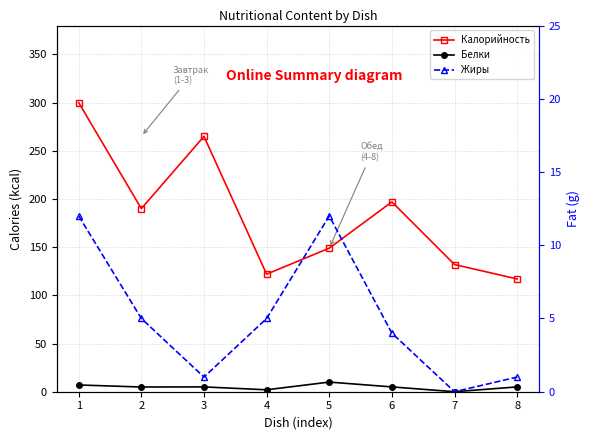

True or false: Белки has more than 2 interior local peaks.

False